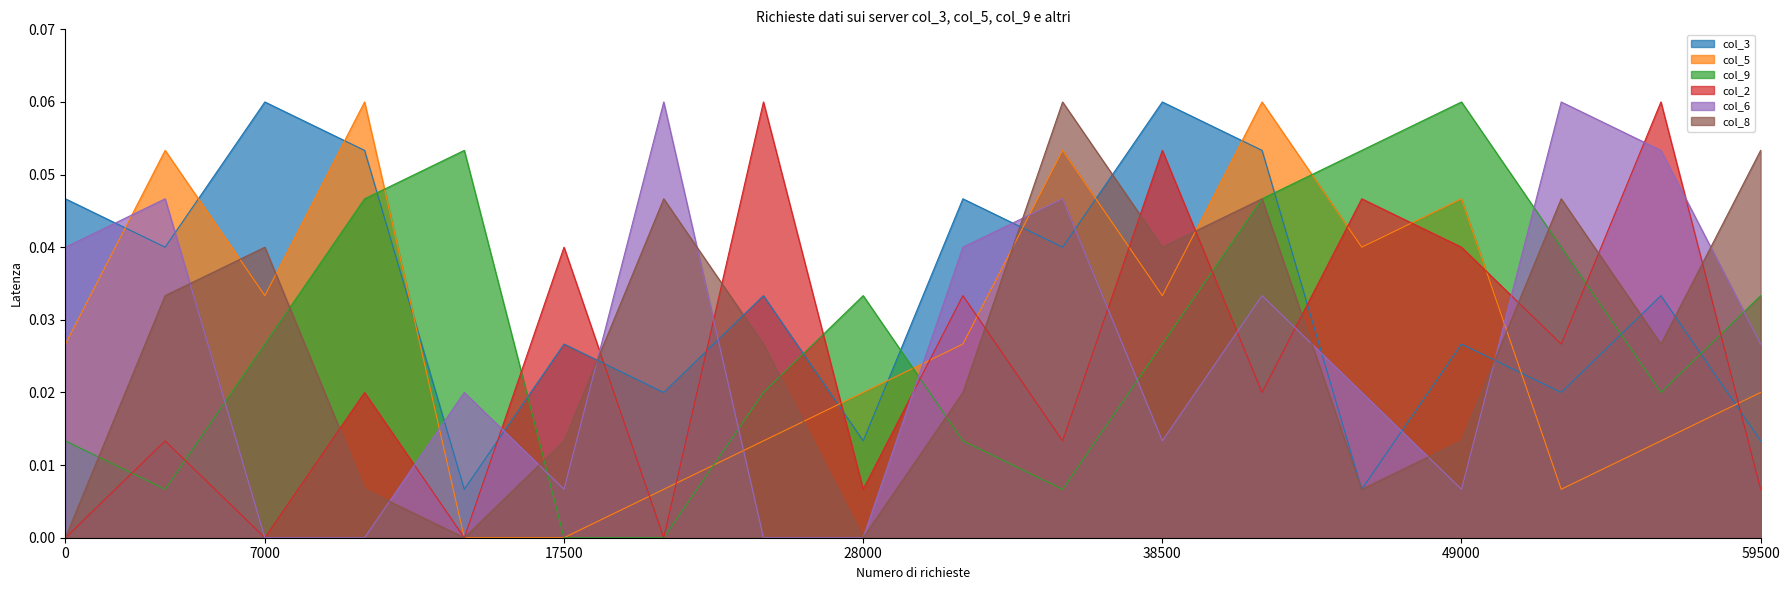

In col_2, how many points are higher than both neighbors (excluding endpoints)?

8